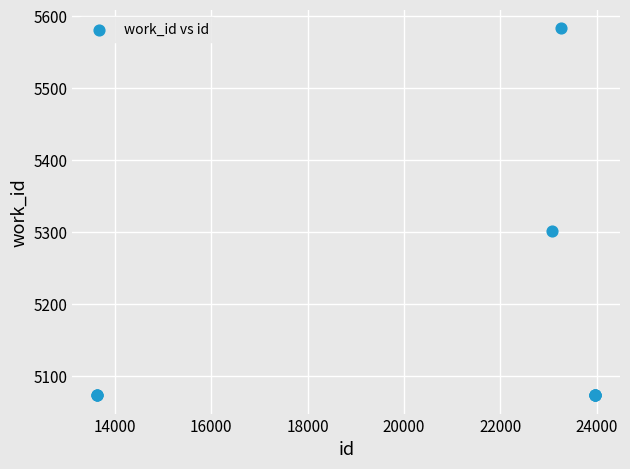

What Y value in the scatter plot is closest to 5328?

5301